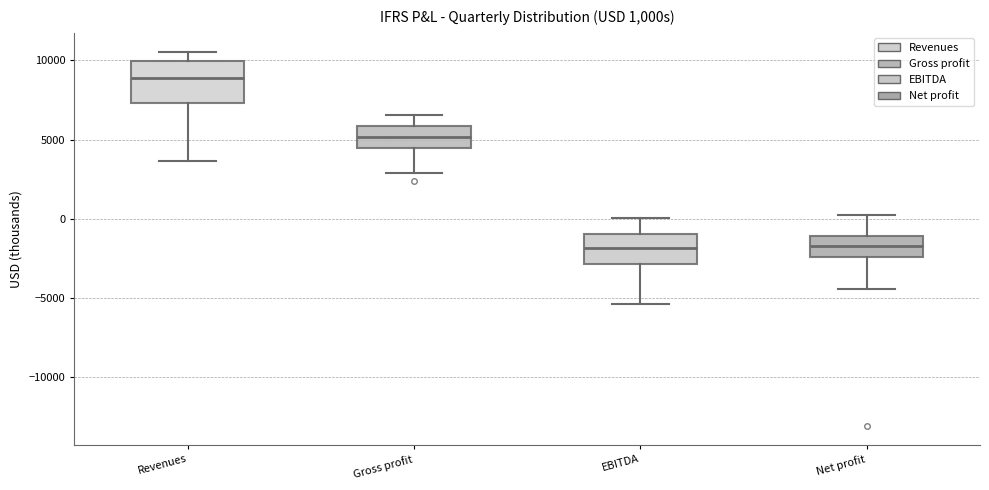

Comparing the boxes themselves (not the whiskers), which one is the tallest?

Revenues